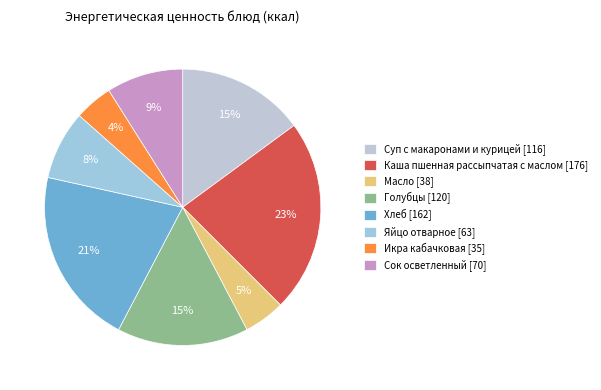

Is there any slice that represents more than half of the pie?

No